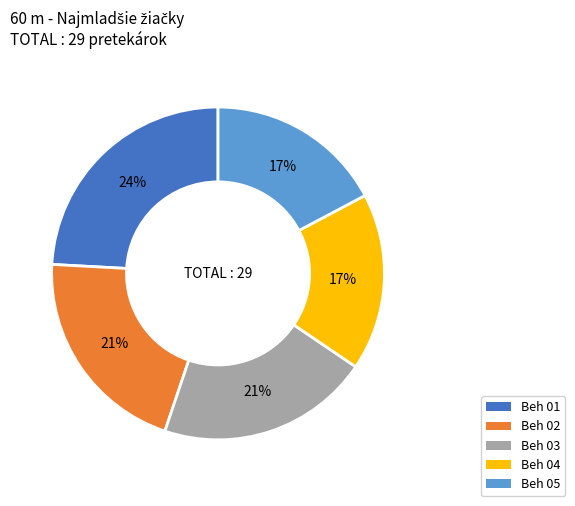

Is the sum of Beh 05 and Beh 04 greater than half?

No